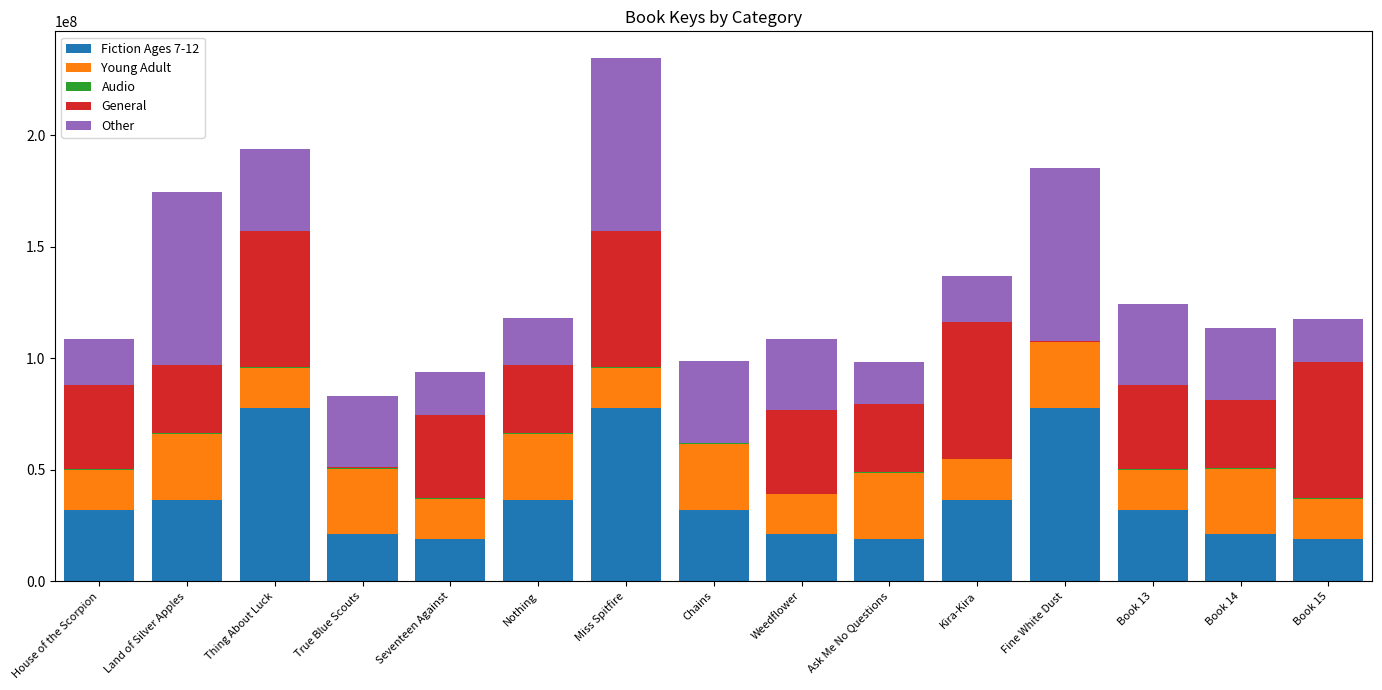

The value of Fiction Ages 7-12 at Ask Me No Questions is 19010668. True or false?

True